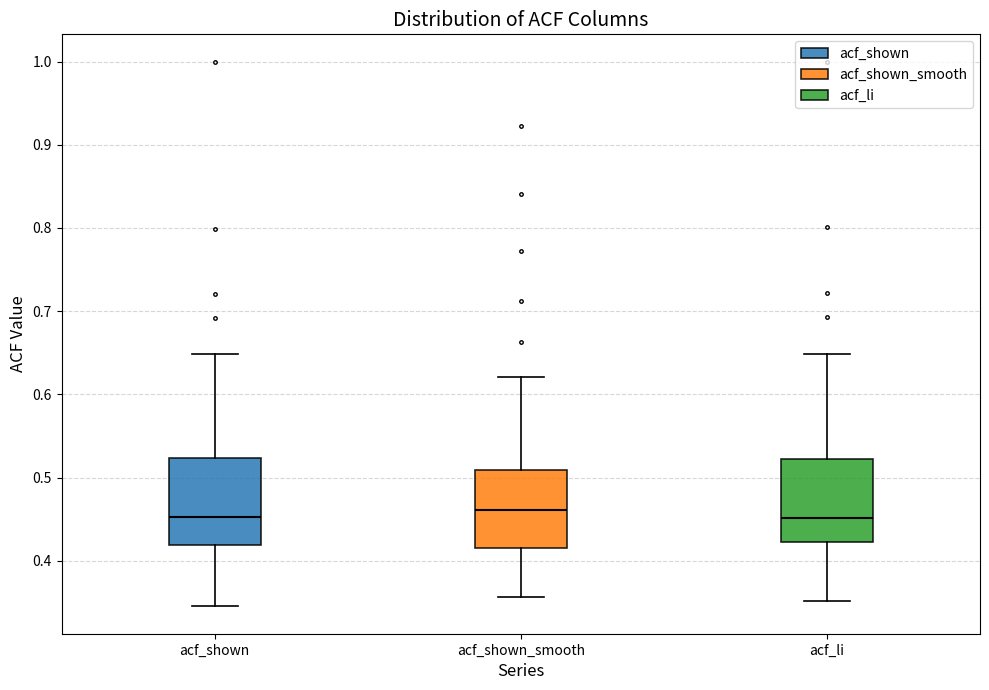

Reading left to right, read every box against the y-axis: the position of its median line, the range the box covers, and the ends of its whiskers. The values are not printed on the chart, so give them approximately, as read against the axis.

acf_shown: median 0.45, box 0.42 to 0.52, whiskers 0.35 to 0.65
acf_shown_smooth: median 0.46, box 0.42 to 0.51, whiskers 0.36 to 0.62
acf_li: median 0.45, box 0.42 to 0.52, whiskers 0.35 to 0.65